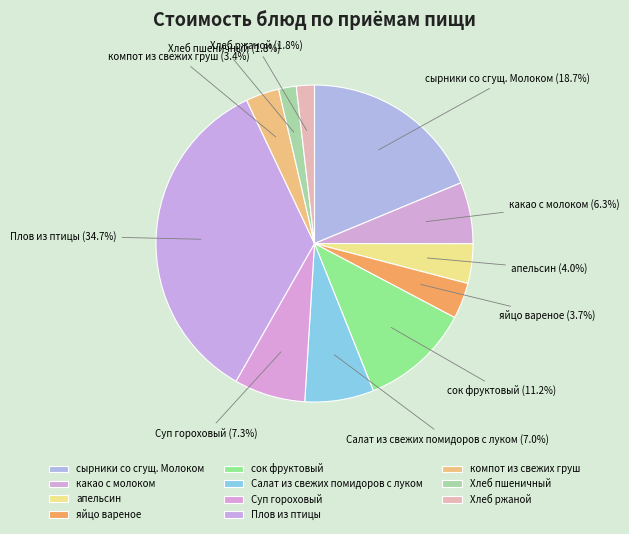

To the nearest percent, what percentage of the pie is яйцо вареное?

4%